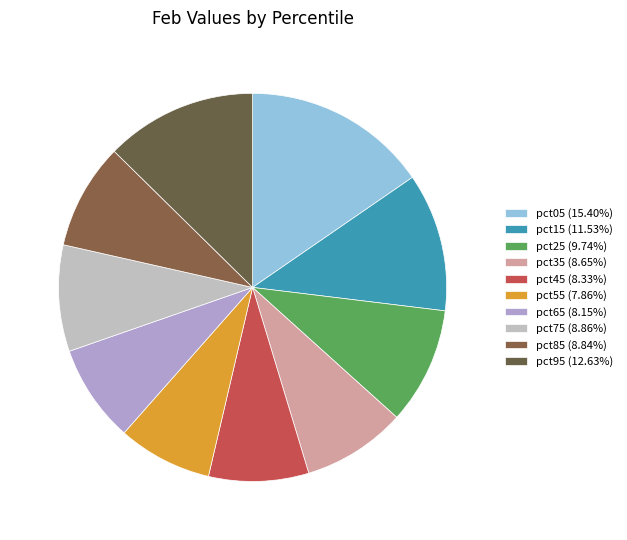

How many segments does this pie chart have?

10